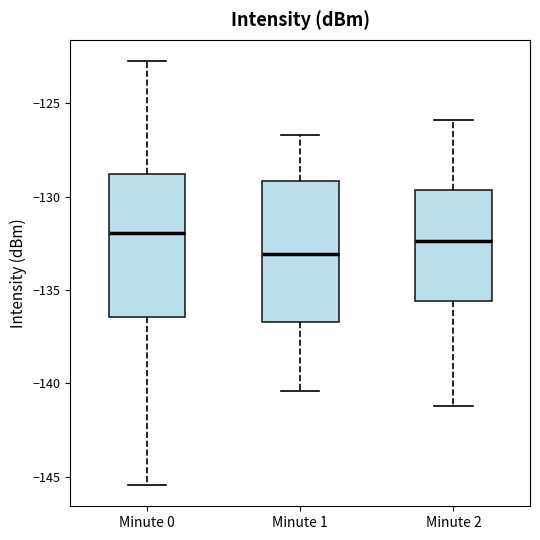

Where does the lower whisker of the box for Minute 1 end on the y-axis? The values are not printed on the chart, so give them approximately, as read against the axis.

-140.5